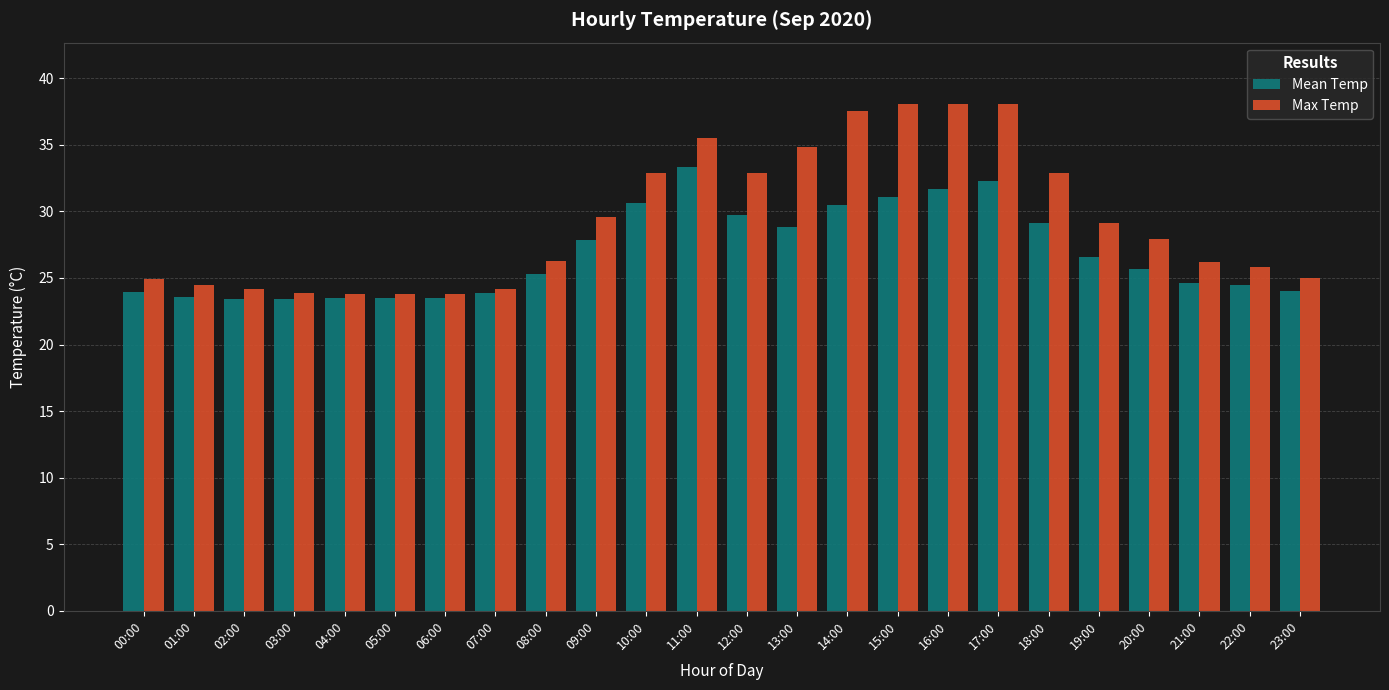

What is the total value across all series at 02:00?

47.6